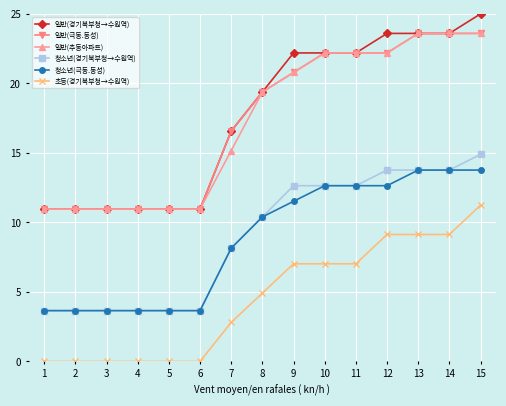

What is the spread (max minus min) of values at 7?

13.8